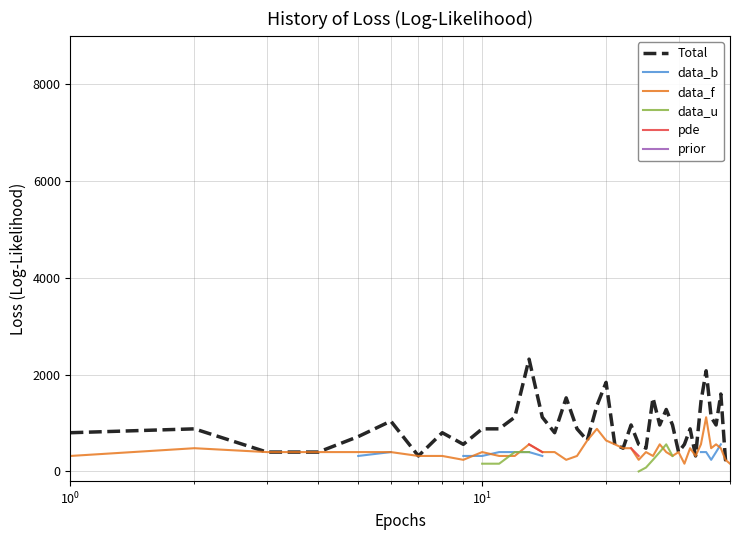

True or false: data_f has a value of 562.9 at 13.

False